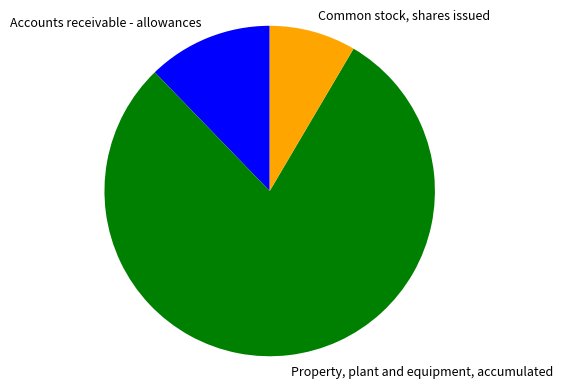

Approximately how many times larger is the value at Property, plant and equipment, accumulated compared to Accounts receivable - allowances?

6.5